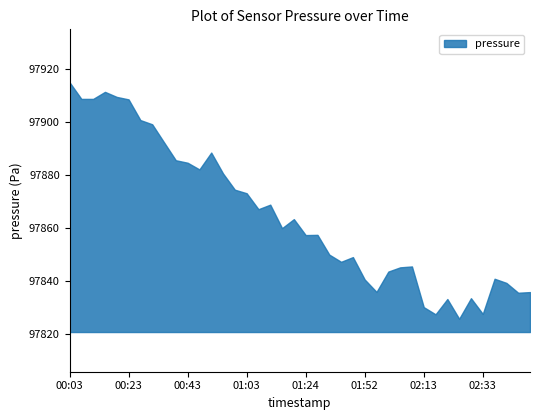

What is the difference between the maximum and minimum values?

89.4